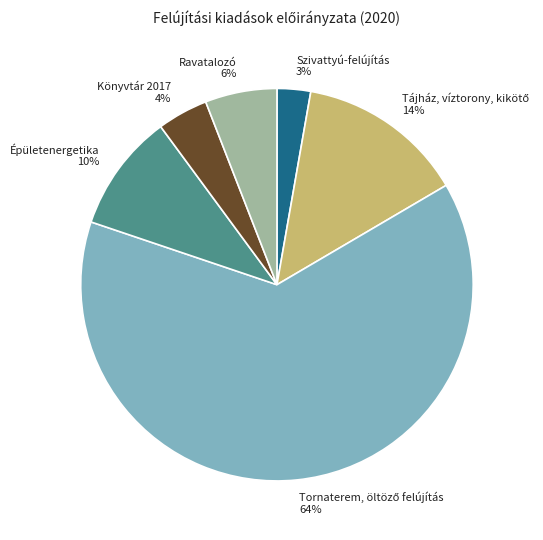

The Ravatalozó slice represents 1% of the pie. True or false?

False